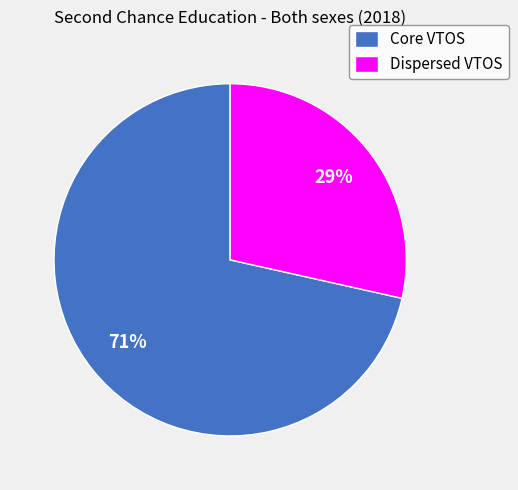

Which category has the smallest portion of the pie?

Dispersed VTOS